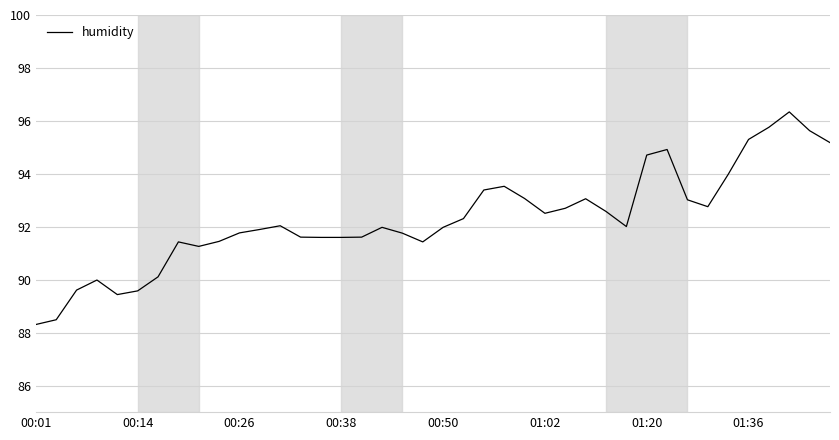

What is the difference between the maximum and minimum values?

8.0